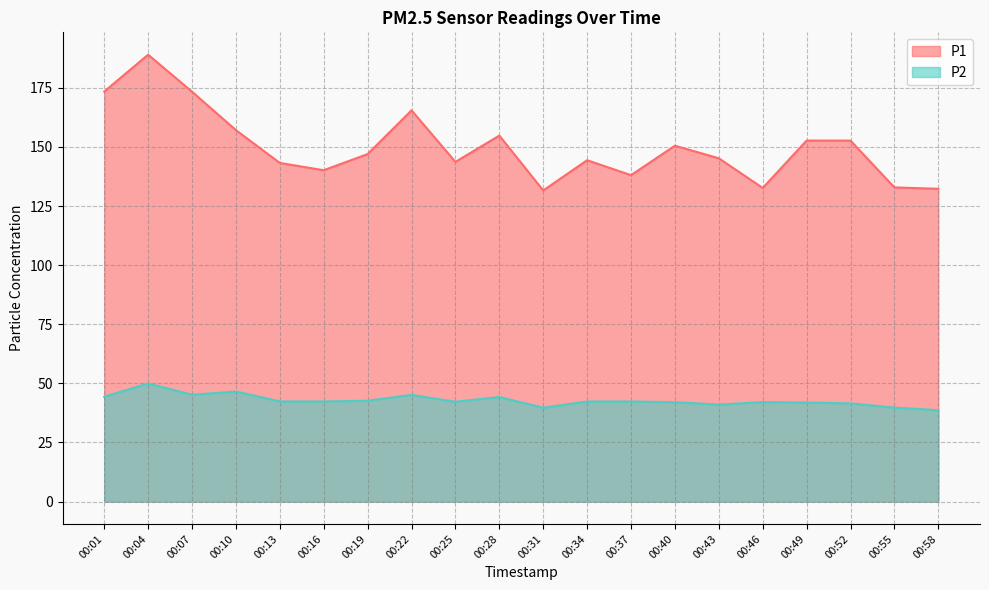

What is the difference between the maximum and minimum values in the P2 series?

11.3